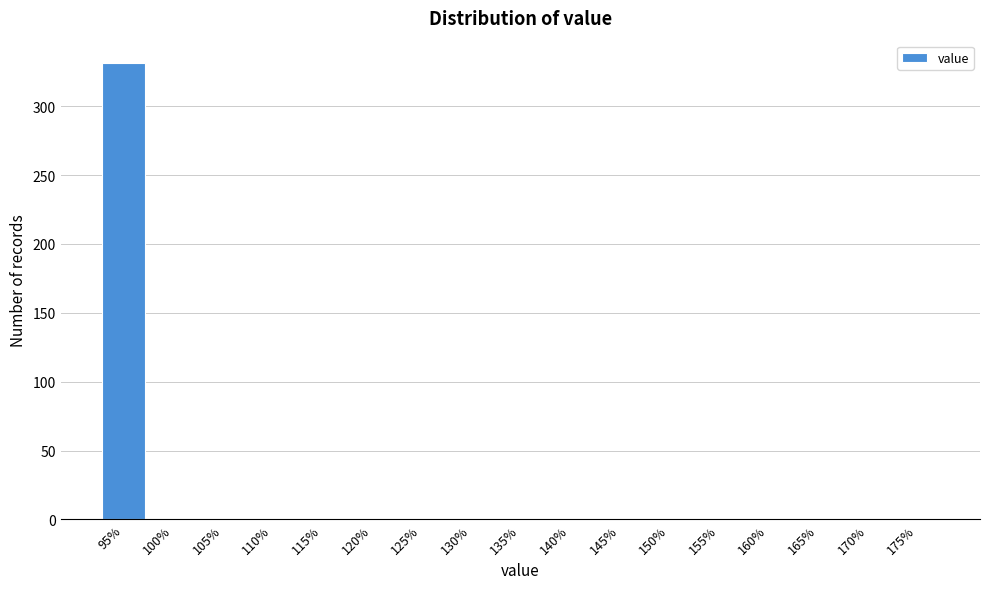

Reading left to right, what are all the values shown in this chart?

95%=331	100%=0	105%=0	110%=0	115%=0	120%=0	125%=0	130%=0	135%=0	140%=0	145%=0	150%=0	155%=0	160%=0	165%=0	170%=0	175%=0